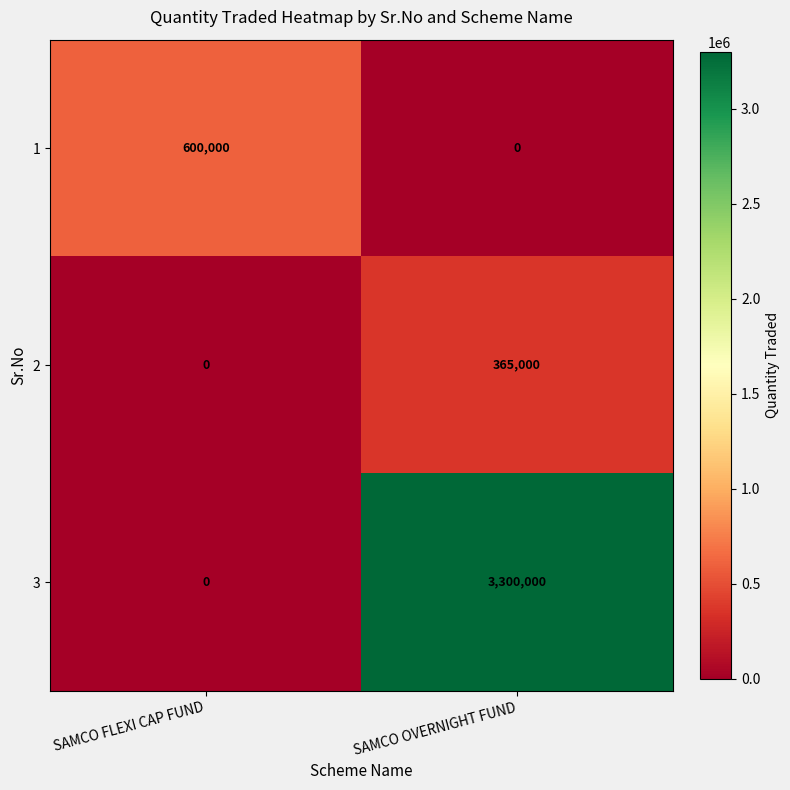

Between SAMCO FLEXI CAP FUND and SAMCO OVERNIGHT FUND, which series saw the biggest shift?

3